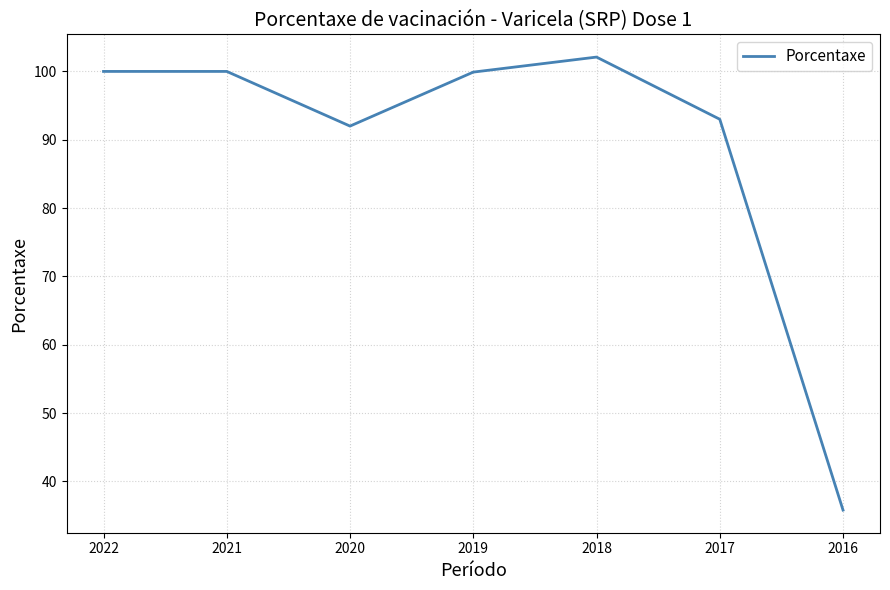

What is the difference between the second highest and minimum values?

64.2